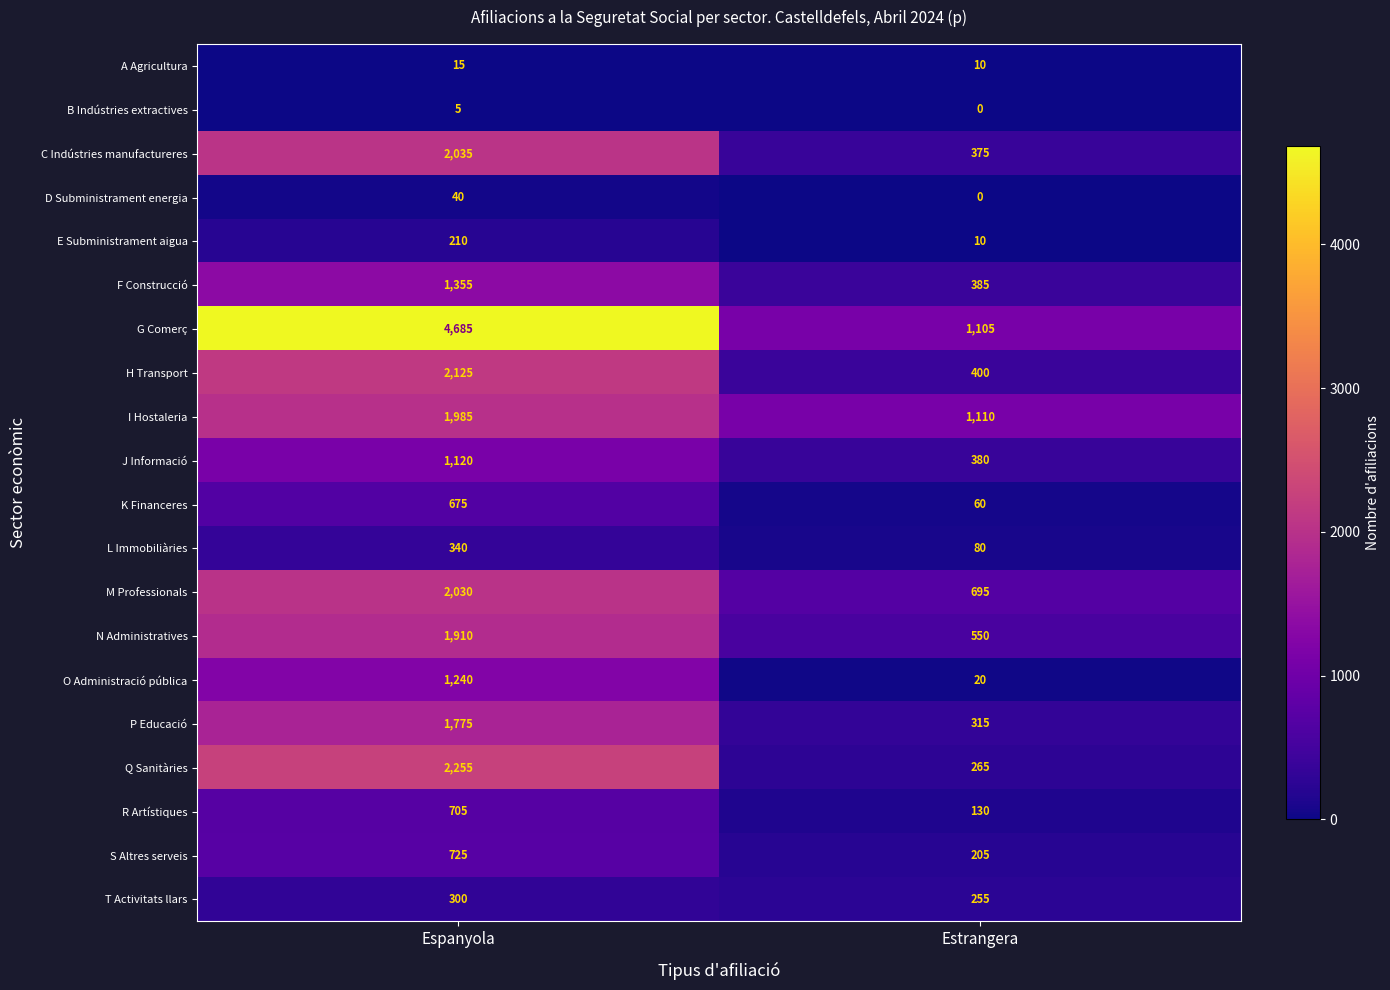

Which label corresponds to the largest value in the chart?

Espanyola